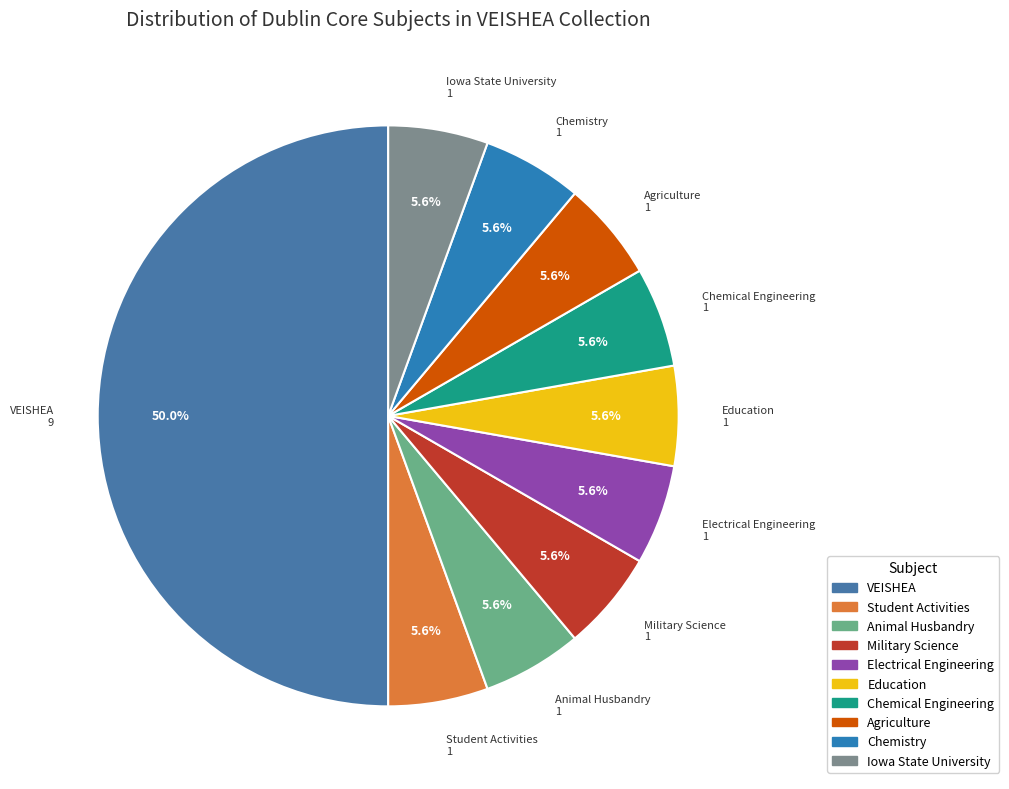

Is Military Science the majority of the pie?

No